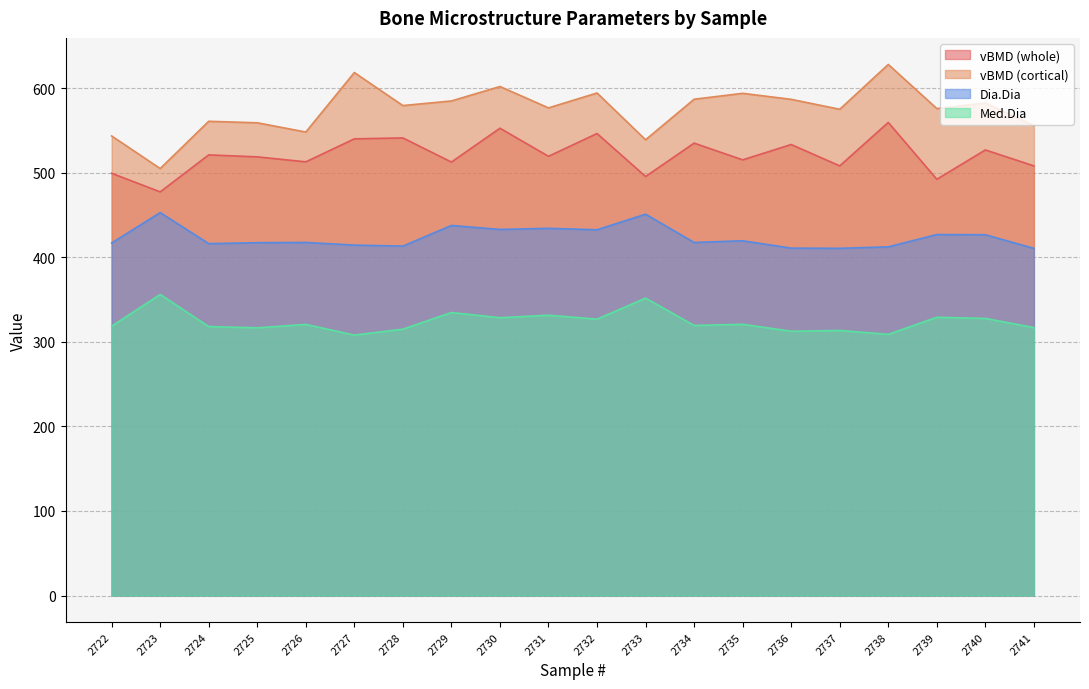

What is the difference between the second highest and second lowest values in the Dia.Dia series?

40.4